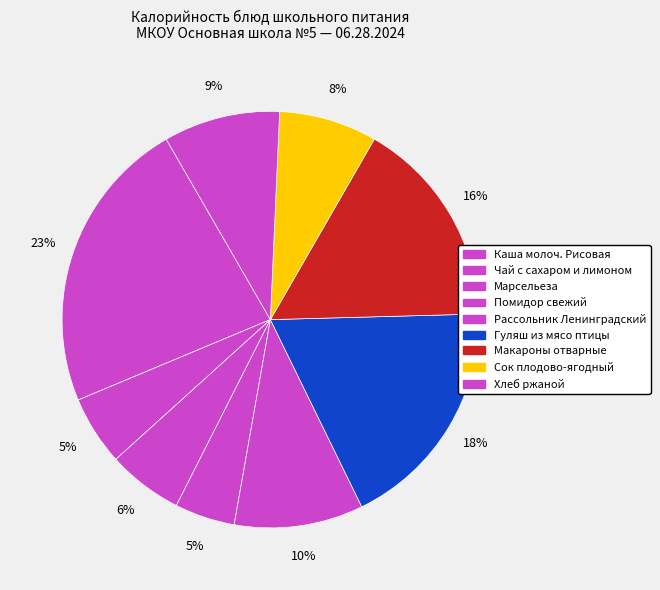

How many segments does this pie chart have?

9